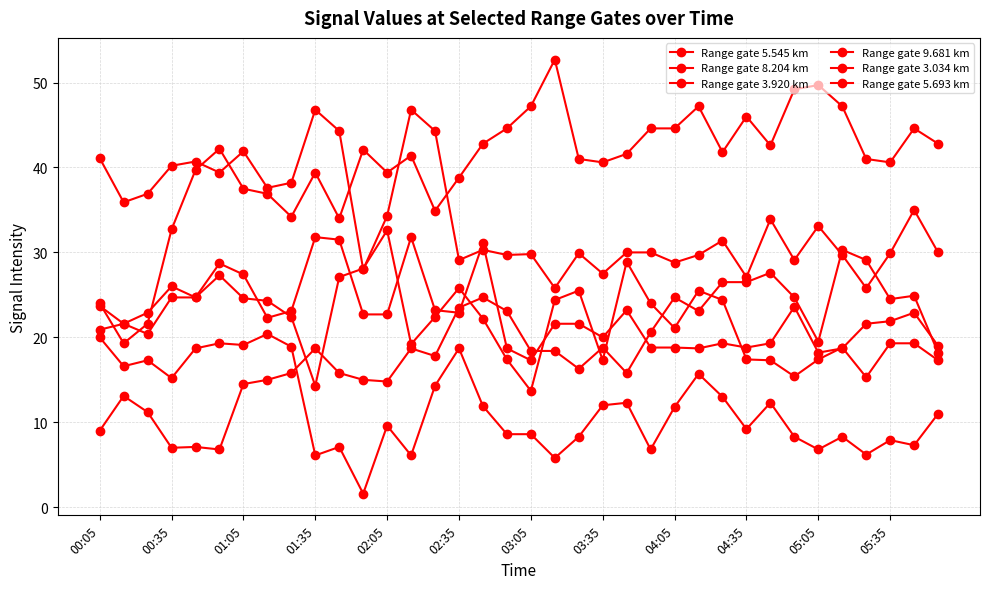

Which series has the largest range (max minus min)?

Range gate 3.920 km